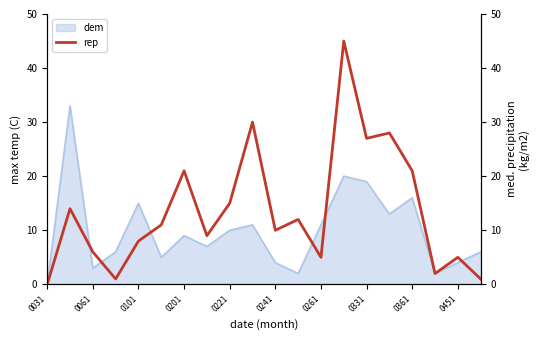

Which has a higher value, 0361 or 0261?

0361